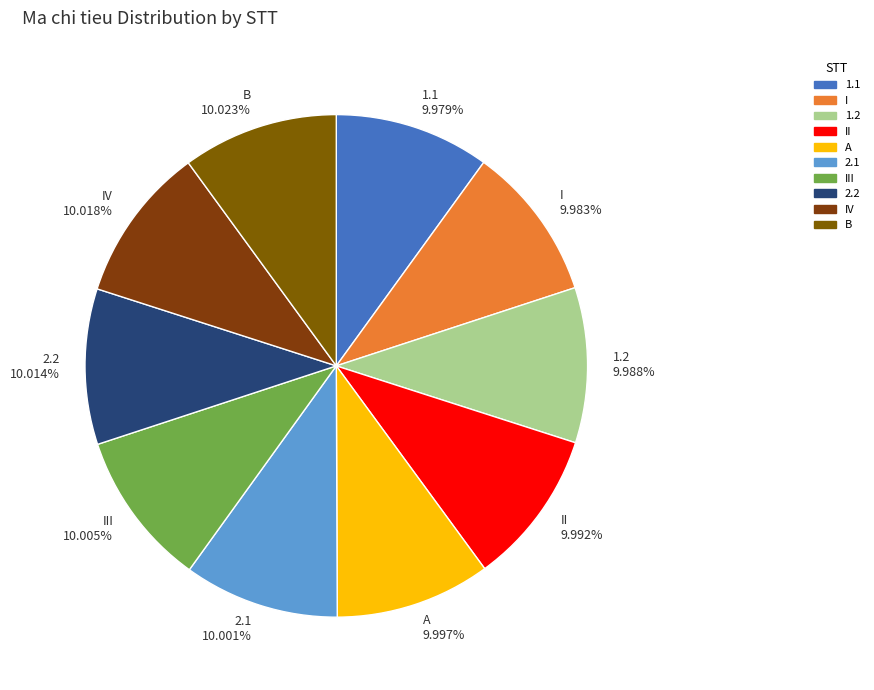

Does any single category account for the majority?

No